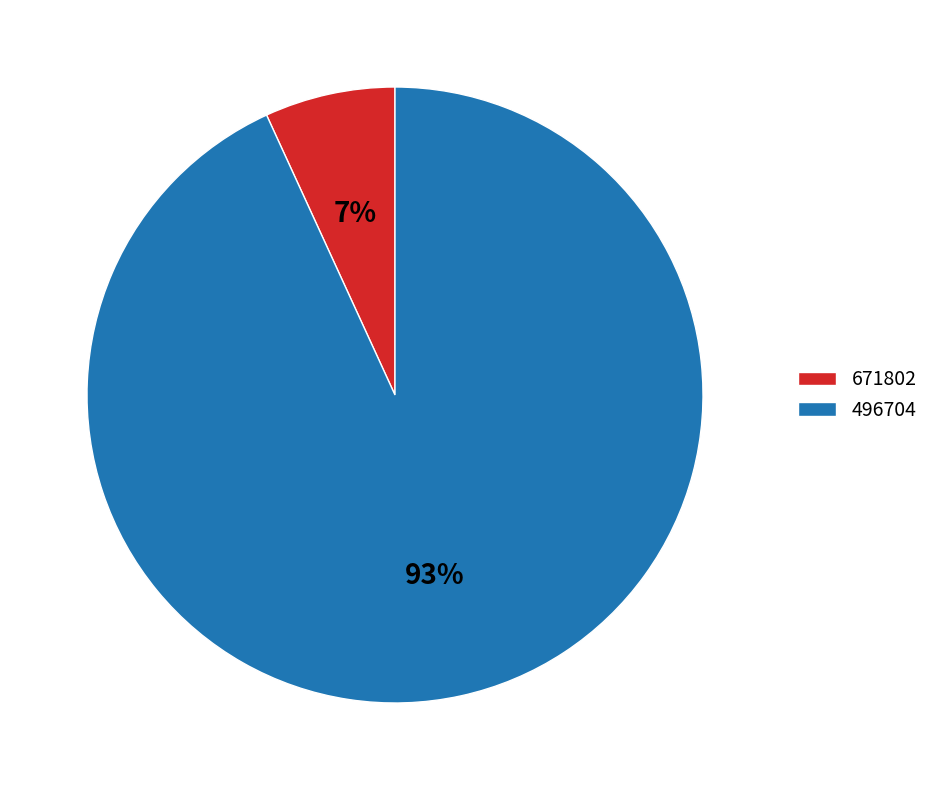

Count the number of slices in the pie.

2